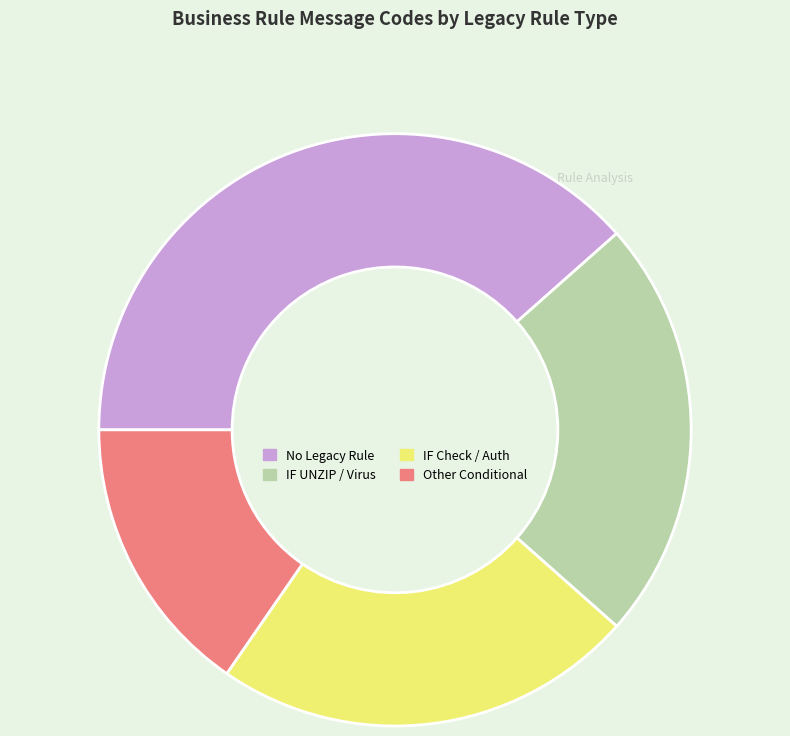

Does any single category account for the majority?

No